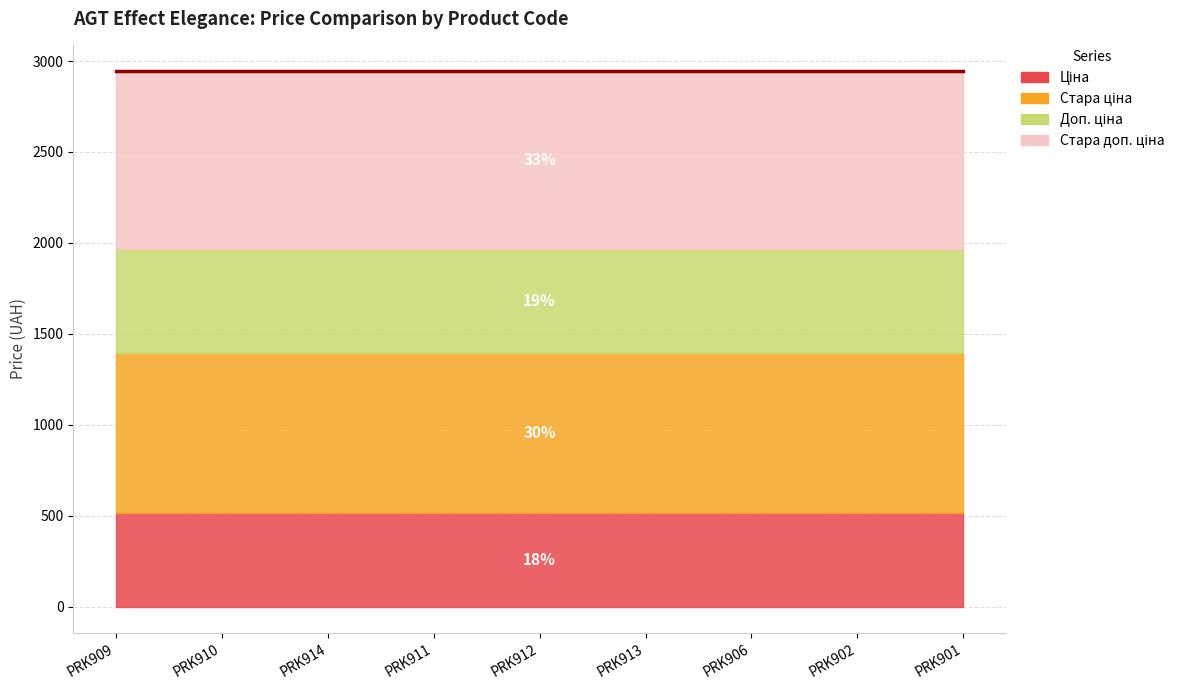

The value of Ціна at PRK901 is 515.8. True or false?

True